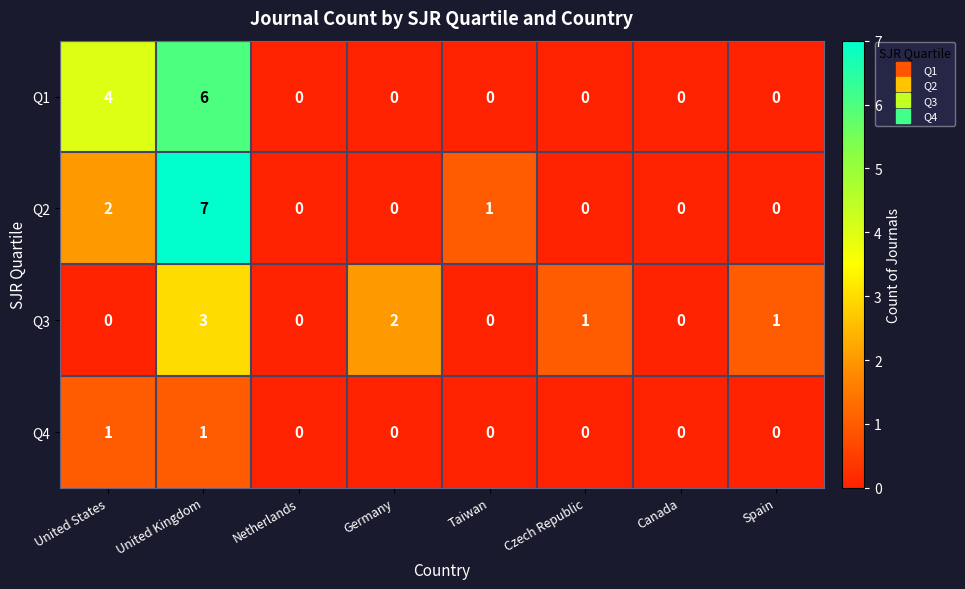

At which category is the sum across all series the highest?

United Kingdom